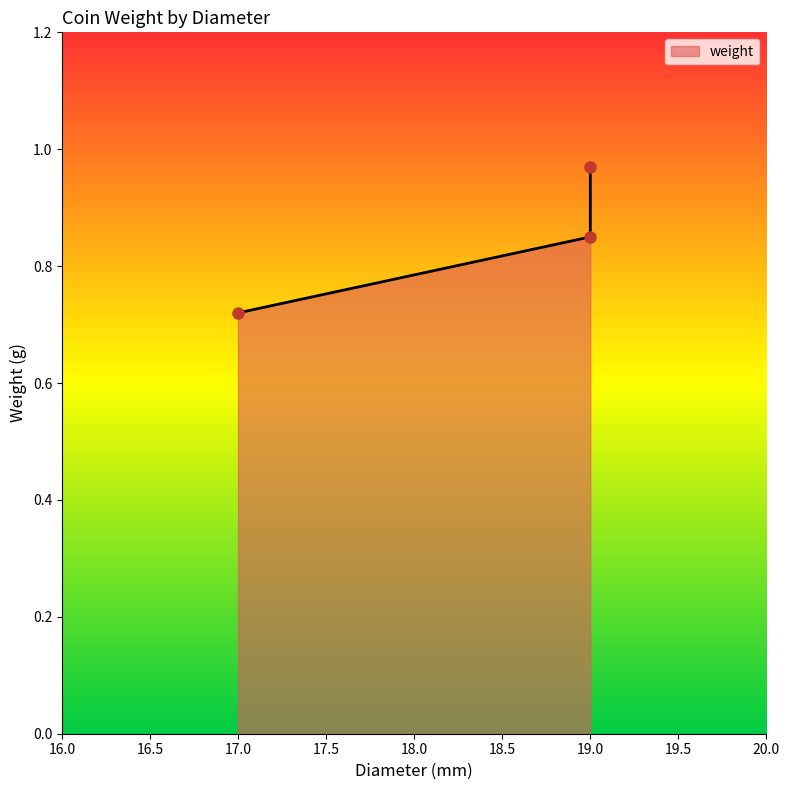

Reading left to right, extract all data points from this chart.

17=0.7	19=0.8	19=1.0